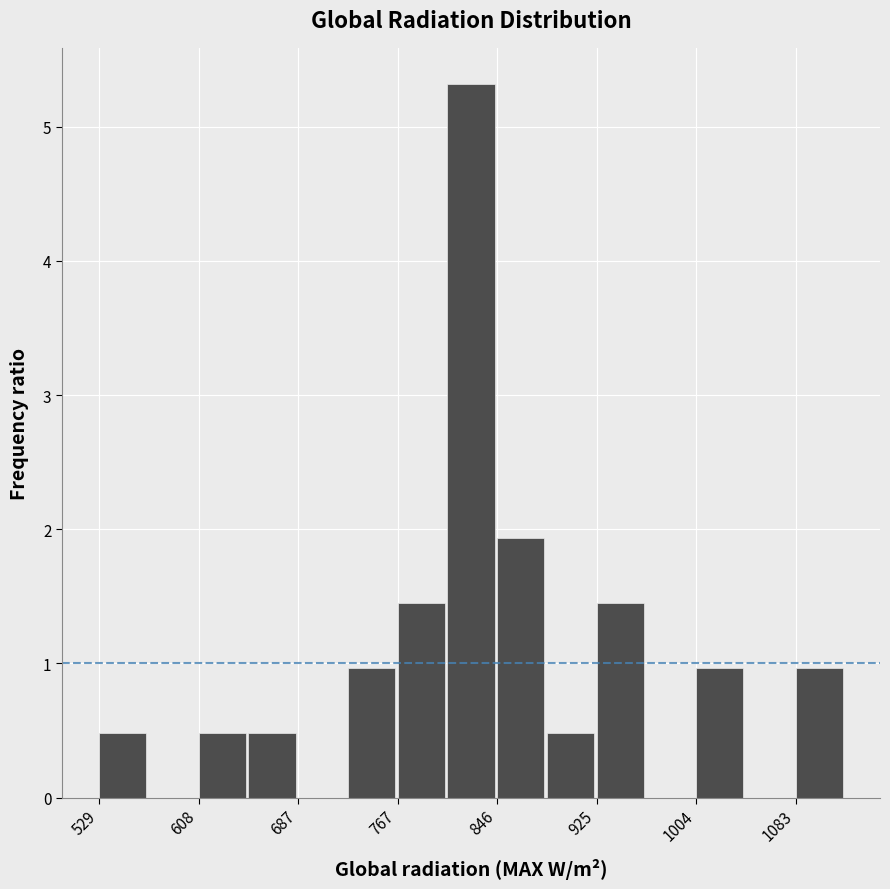

Around what value on the x-axis is the tallest bar? Give the approximate position of its centre, as read against the axis.

820